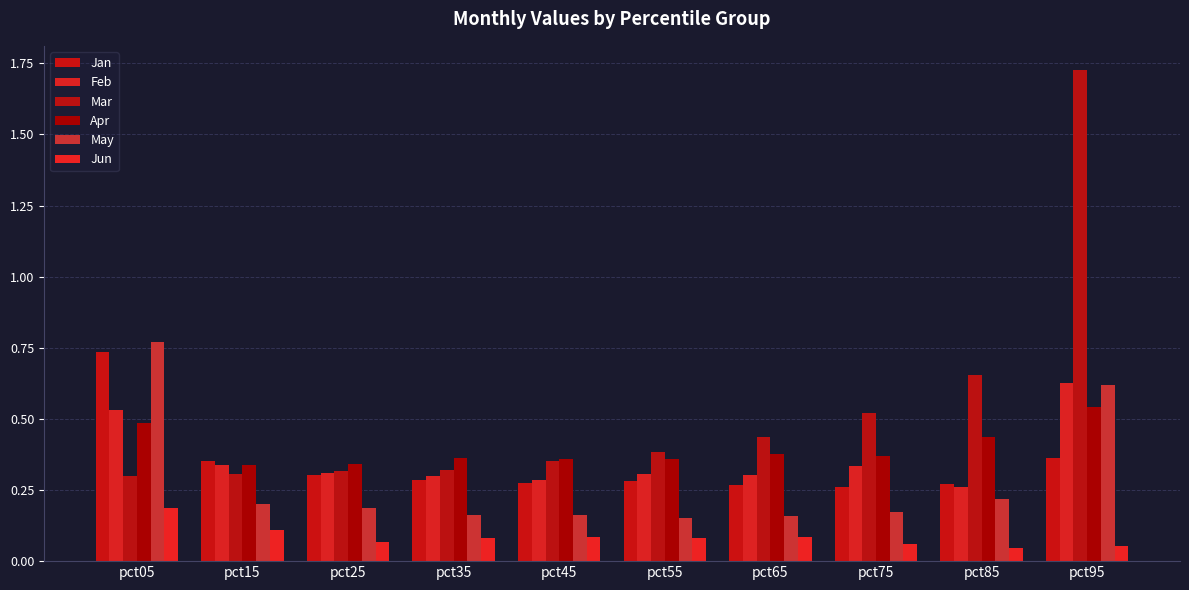

Are the bars horizontal?

No